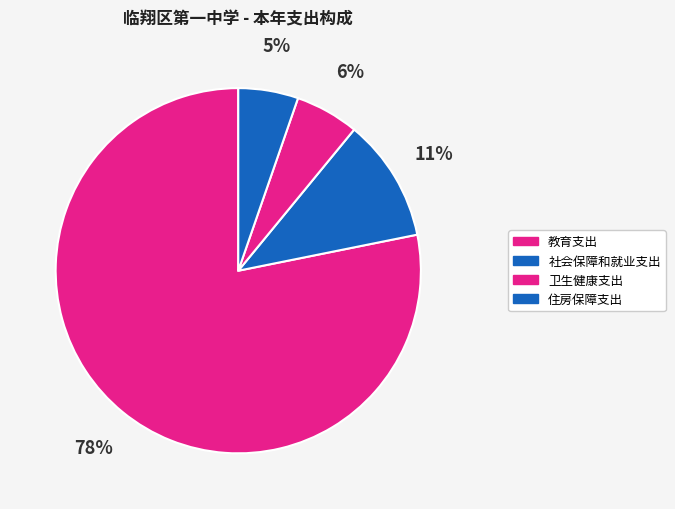

Does 教育支出 account for over 50% of the chart?

Yes